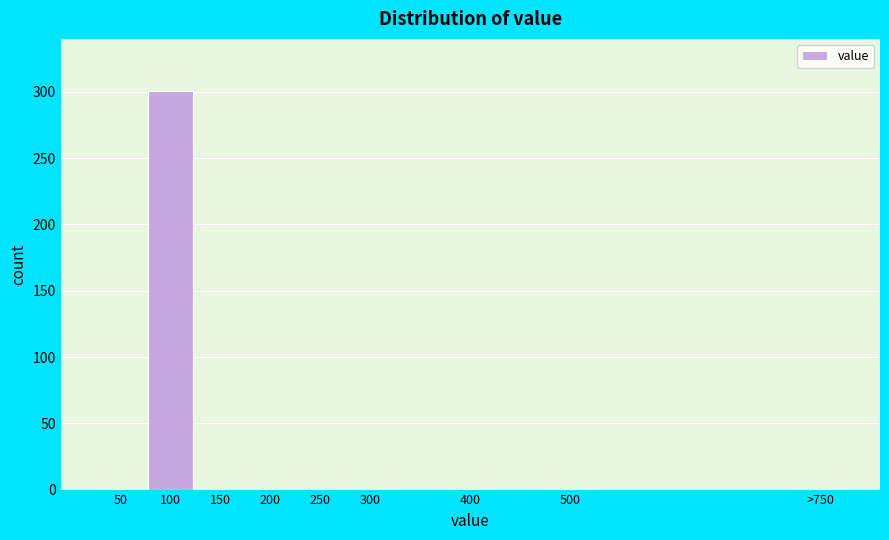

Reading left to right, what are all the values shown in this chart?

50=0	100=301	150=0	200=0	250=0	300=0	400=0	500=0	>750=0